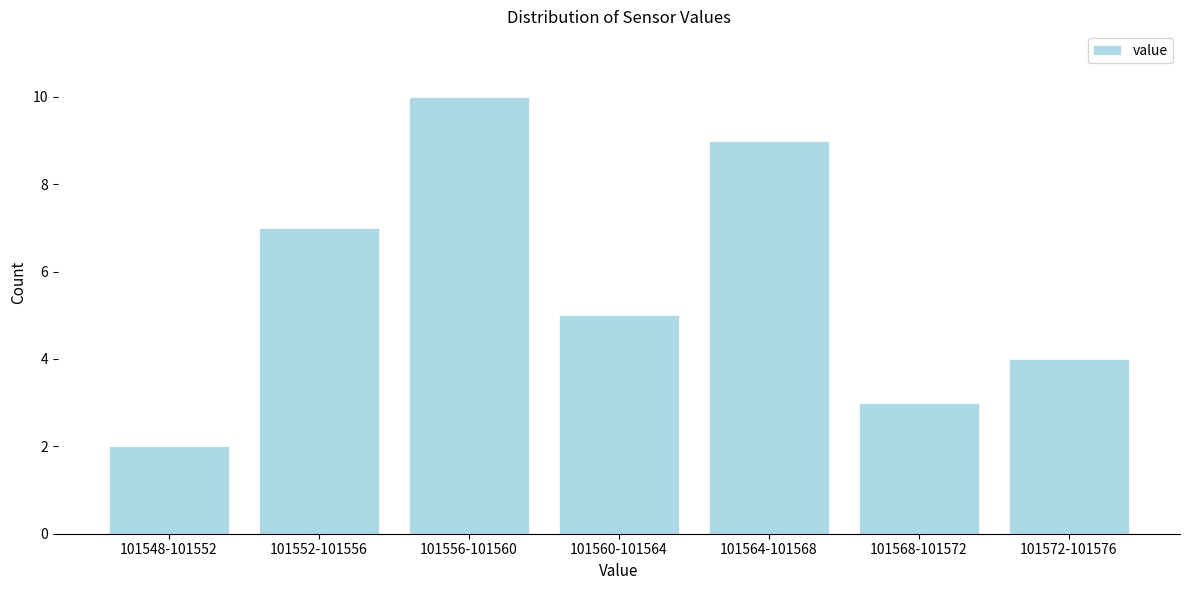

Reading right to left, list all the values displayed in this chart.

101572-101576=4	101568-101572=3	101564-101568=9	101560-101564=5	101556-101560=10	101552-101556=7	101548-101552=2